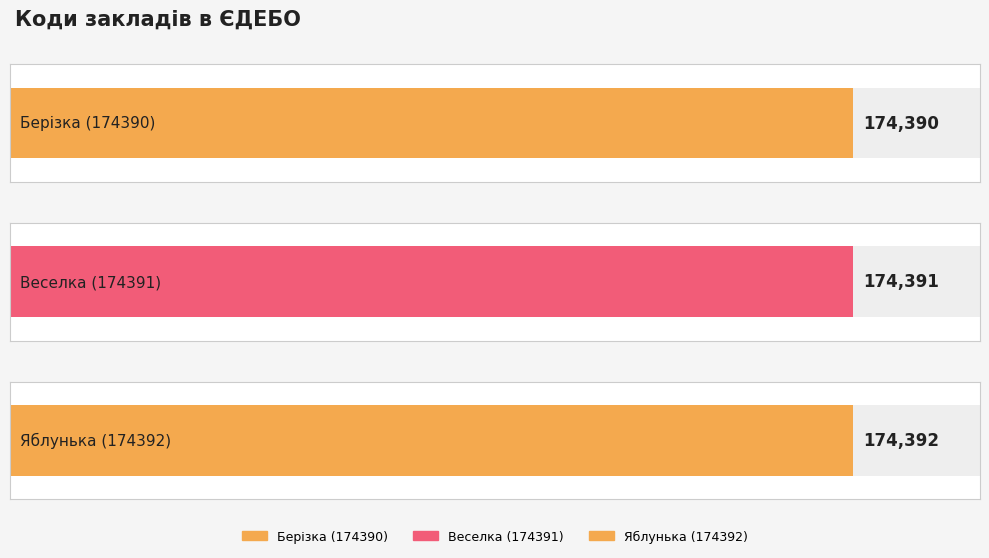

Count the values in the range 174390 to 174392.

3